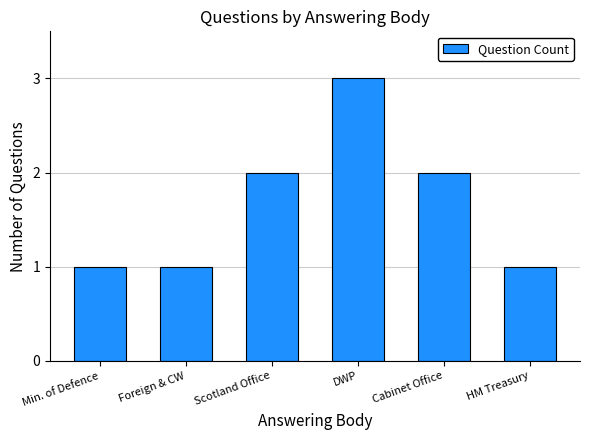

Read the value at Cabinet Office.

2